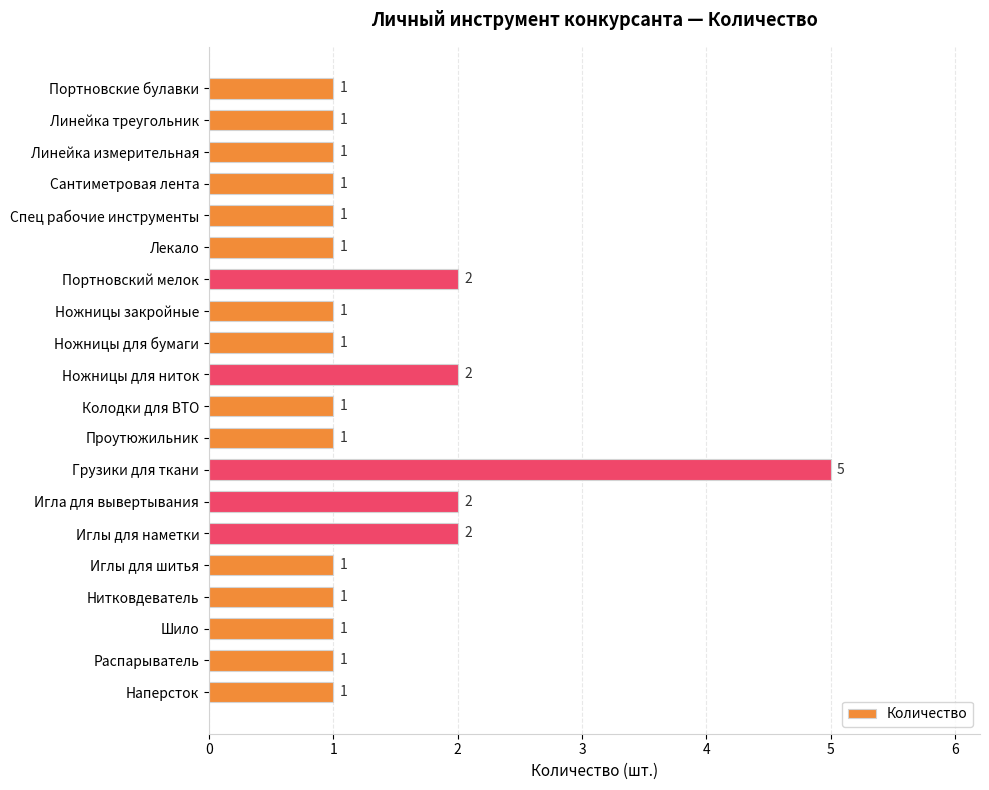

Reading top to bottom, list all the values displayed in this chart.

1	1	1	1	1	1	2	1	1	2	1	1	5	2	2	1	1	1	1	1